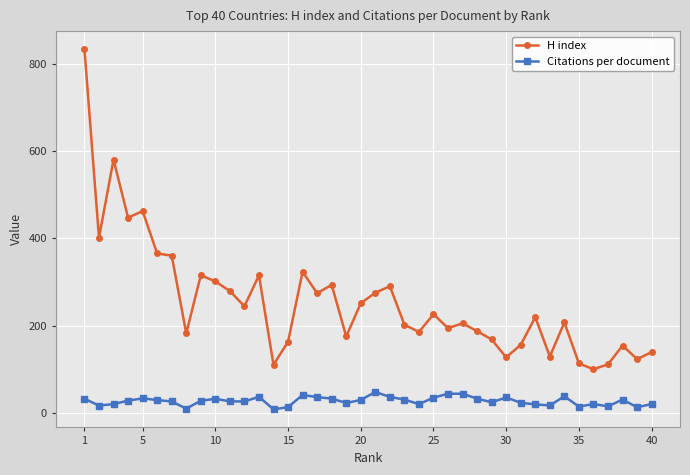

True or false: Citations per document has more than 1 interior local peaks.

True